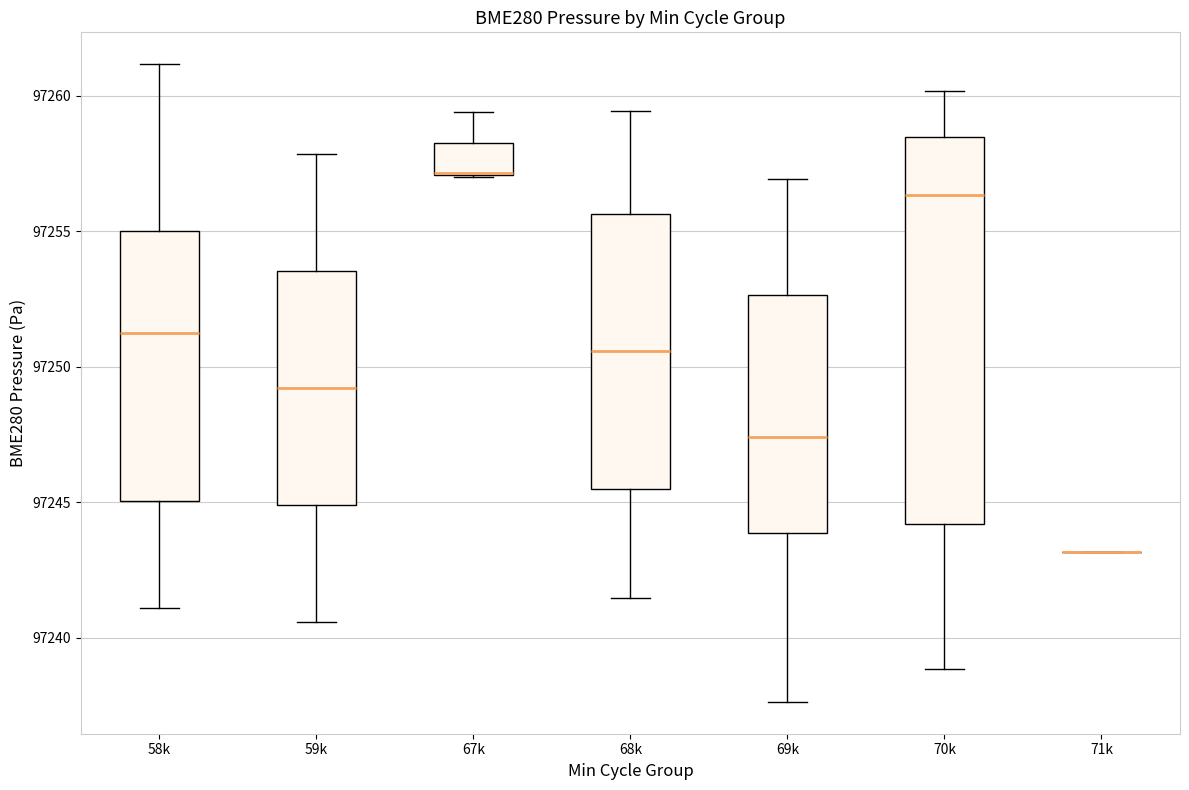

Which box is the tallest, from its lower edge to its upper edge?

70k